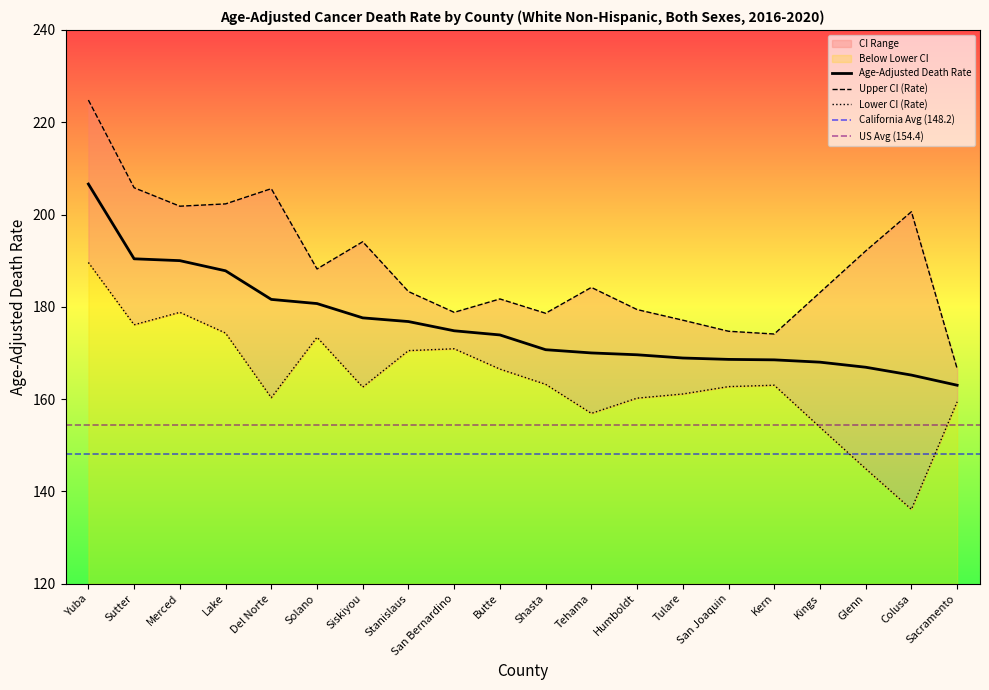

What position from the right is Glenn?

3